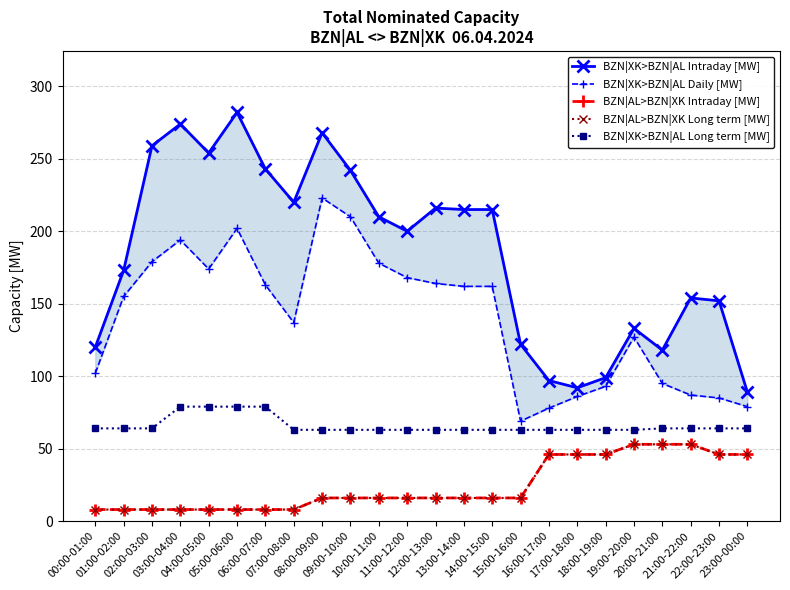

Which label corresponds to the largest value in the chart?

05:00-06:00